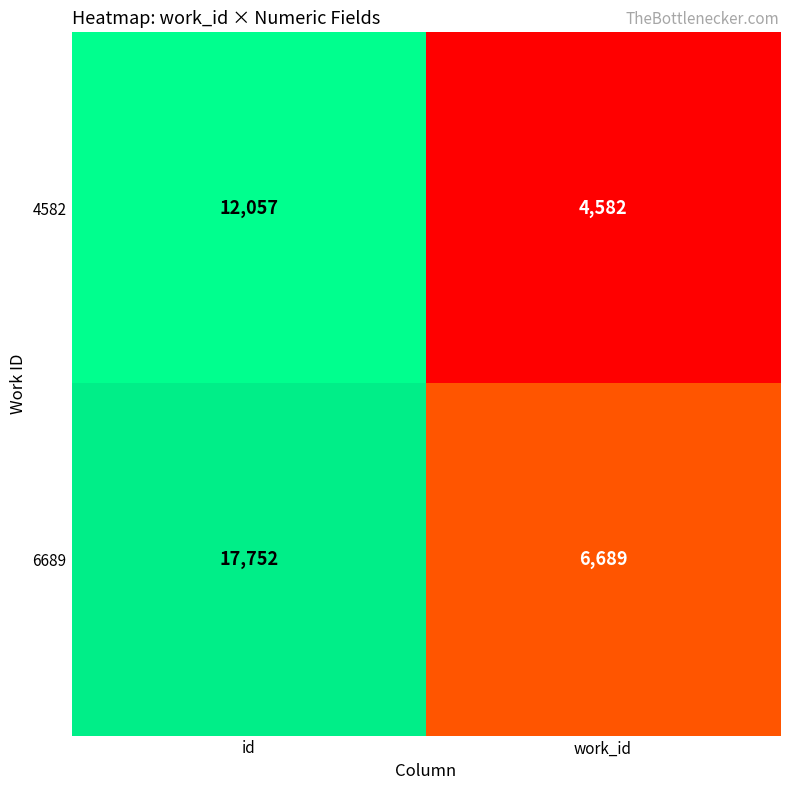

What is the difference between the 4582 values at work_id and id?

7475